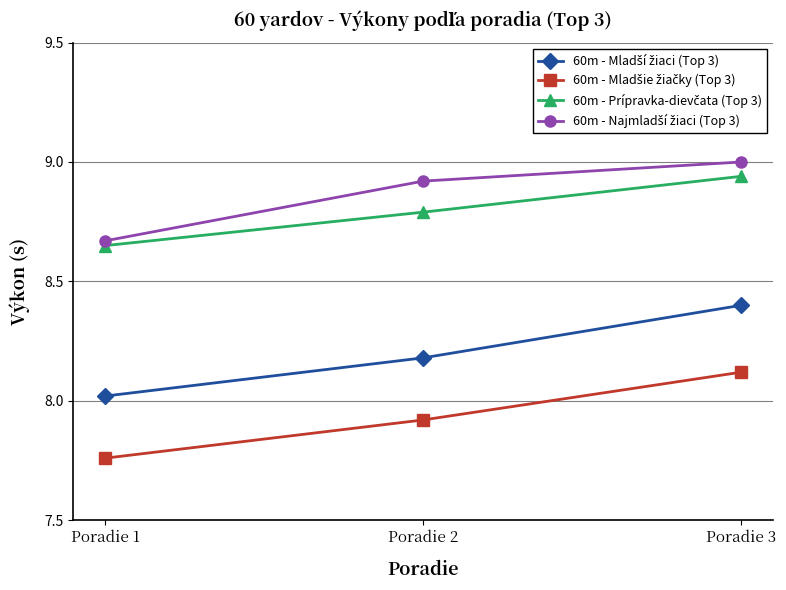

What is the total value across all series at Poradie 1?

33.1